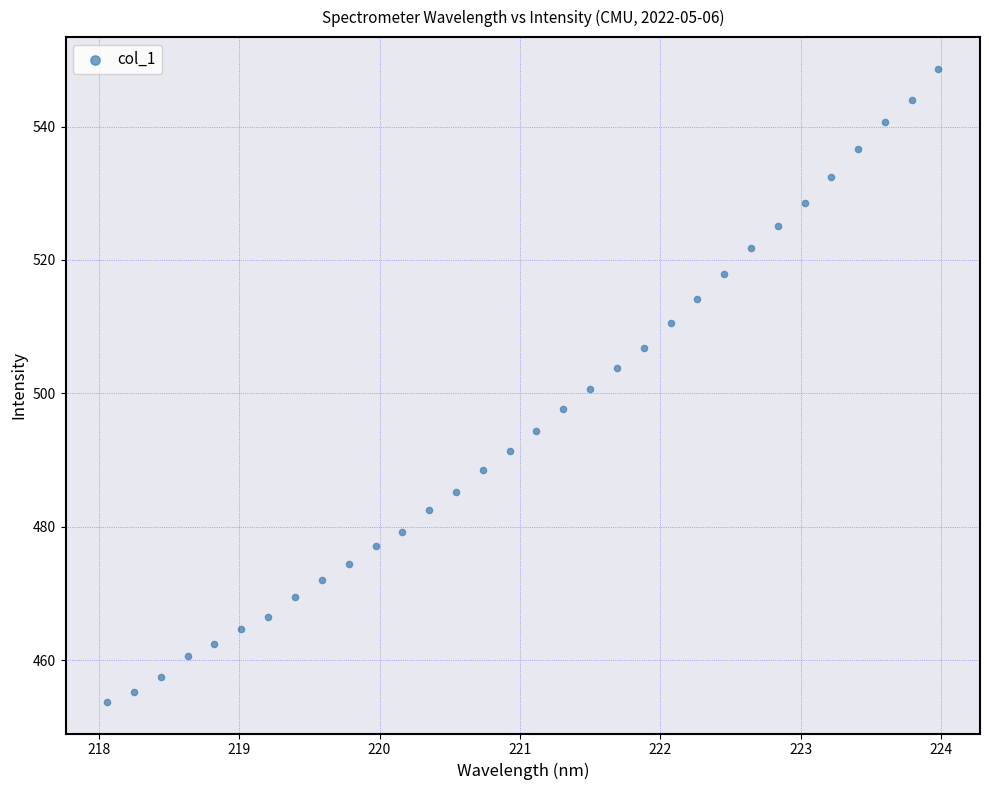

What is the range of Y values (max minus min)?

94.9